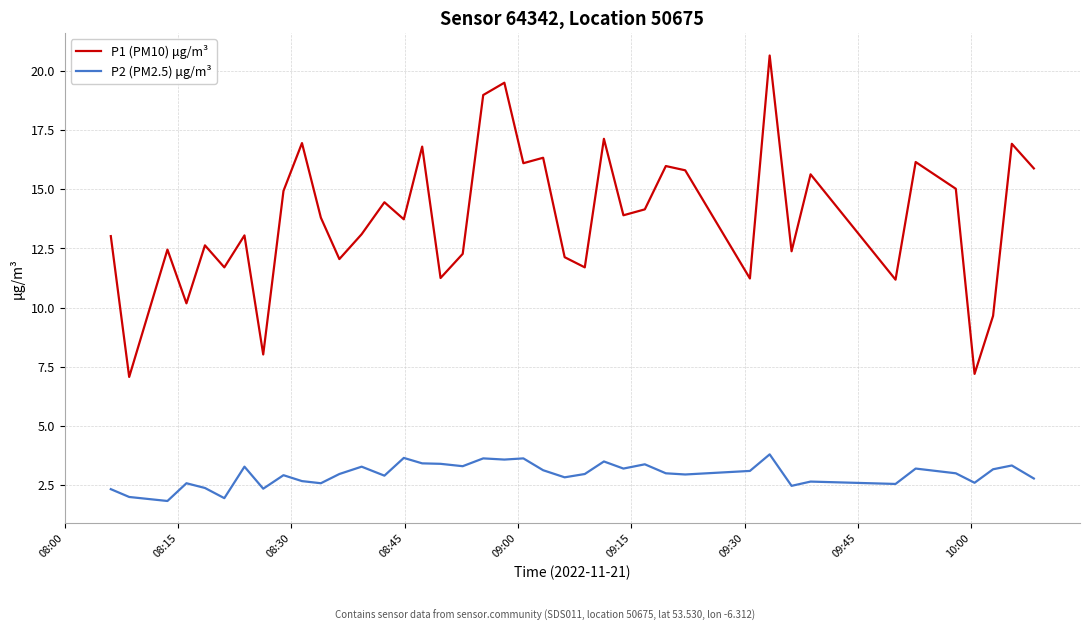

What is the average value of the P2 (PM2.5) μg/m³ series?

3.0